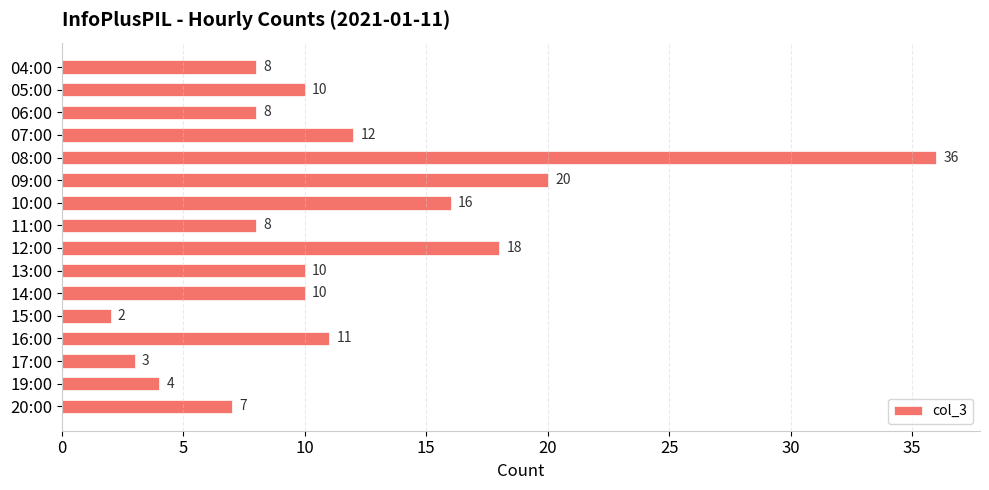

What is the difference between the values at 04:00 and 17:00?

5